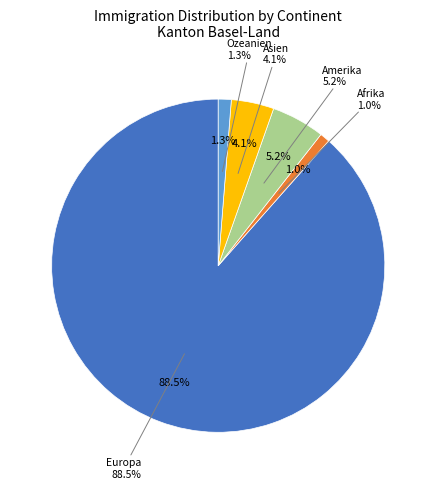

To the nearest percent, what is the difference between the Europa and Asien slice percentages?

84%